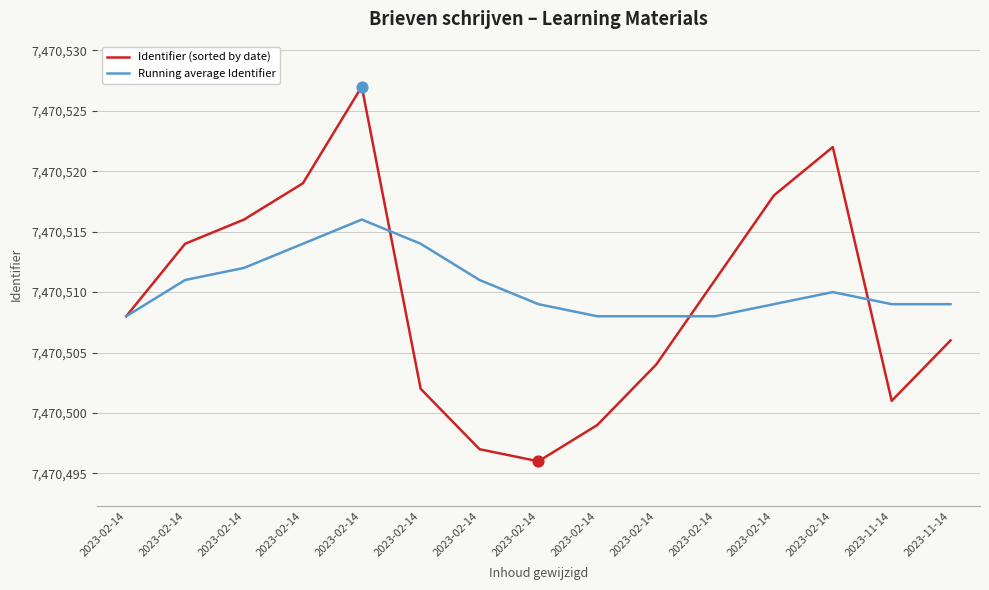

What are all the series names shown in the legend?

Identifier (sorted by date), Running average Identifier